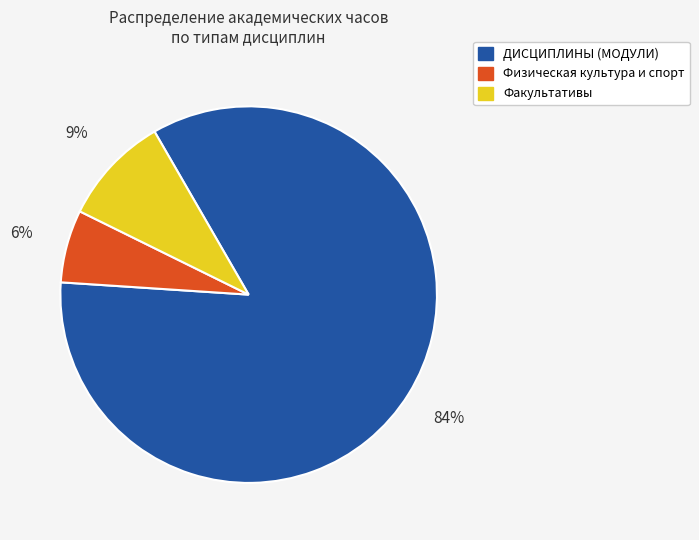

Do Факультативы and Физическая культура и спорт together represent more than half of the pie?

No